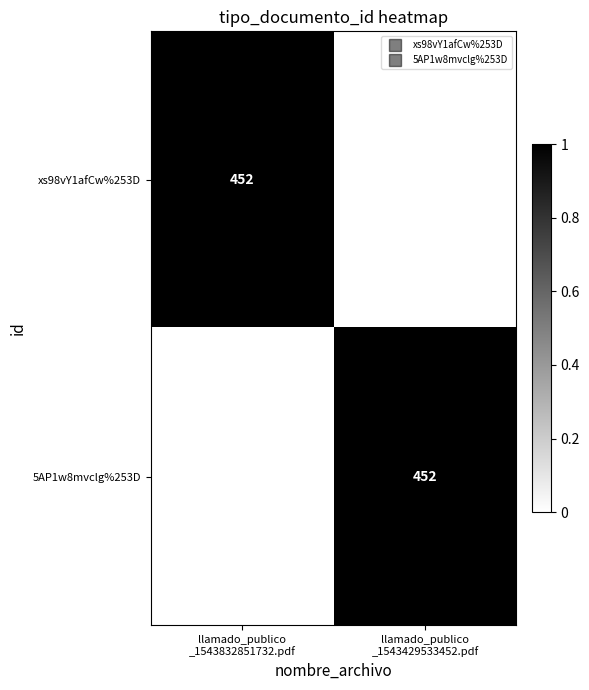

What is the difference between the highest and lowest values at llamado_publico
_1543429533452.pdf?

1